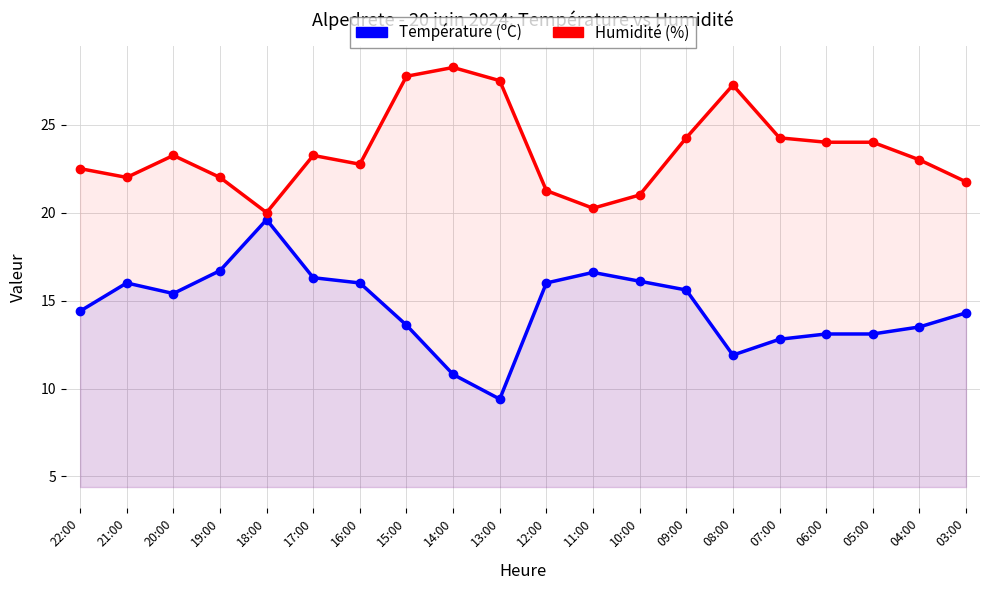

How many data points in Humidité (%) are above 23?

10